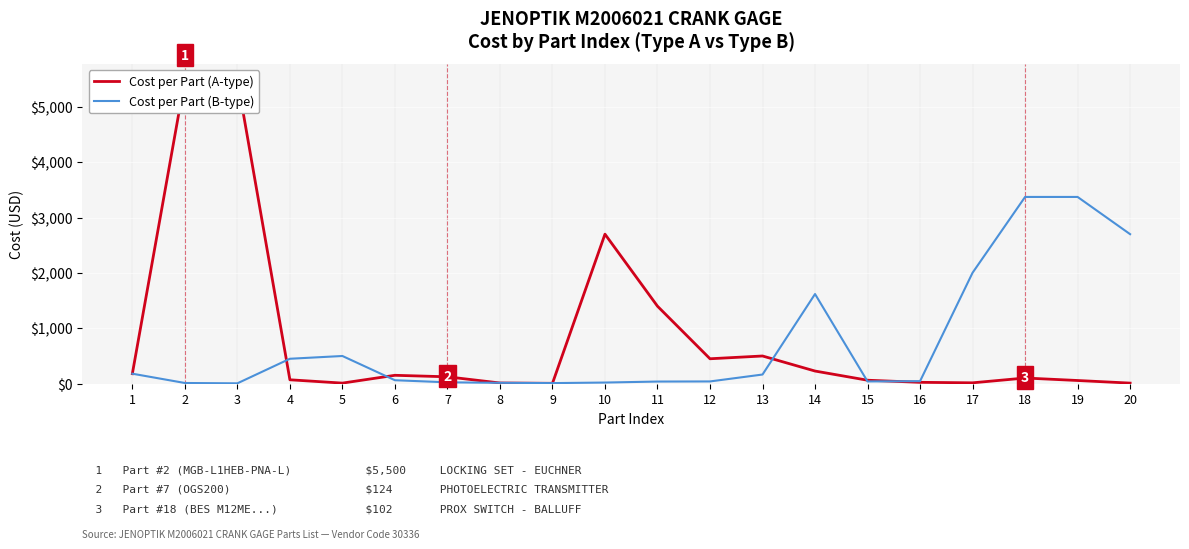

At how many categories does at least one series exceed 5334?

2